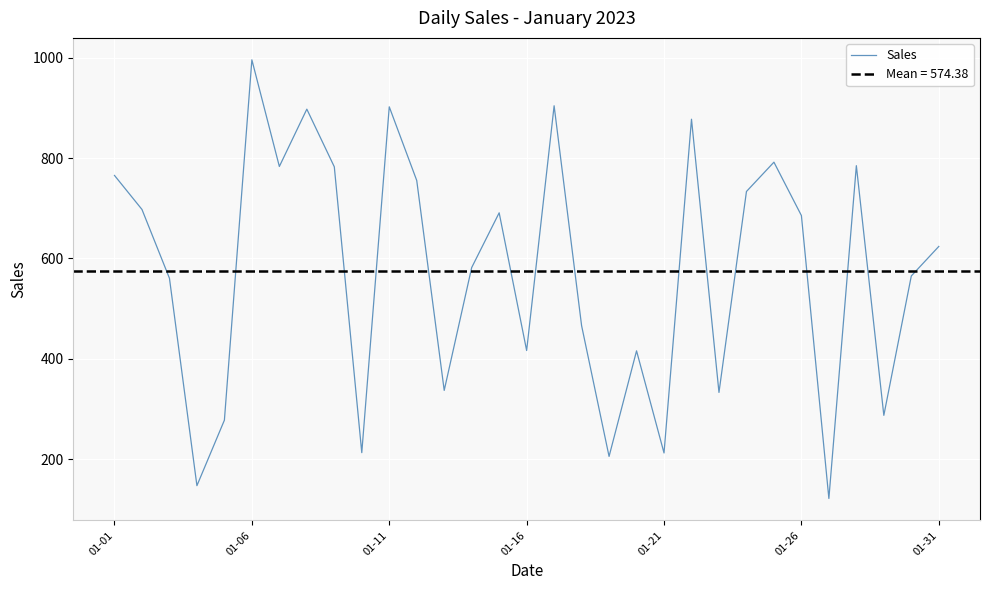

What is the difference between the maximum and minimum values?

874.4